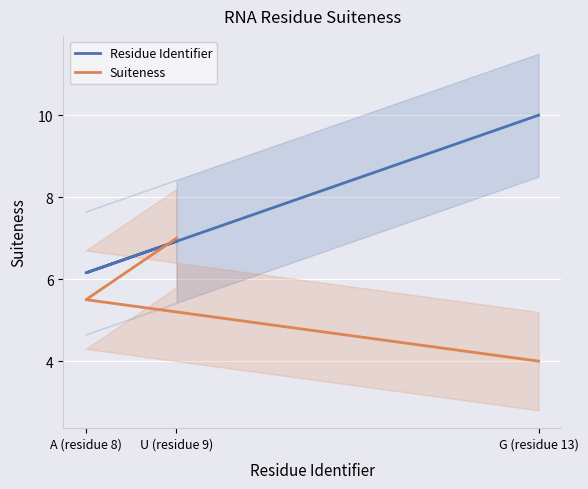

How many data points does each series have?

3